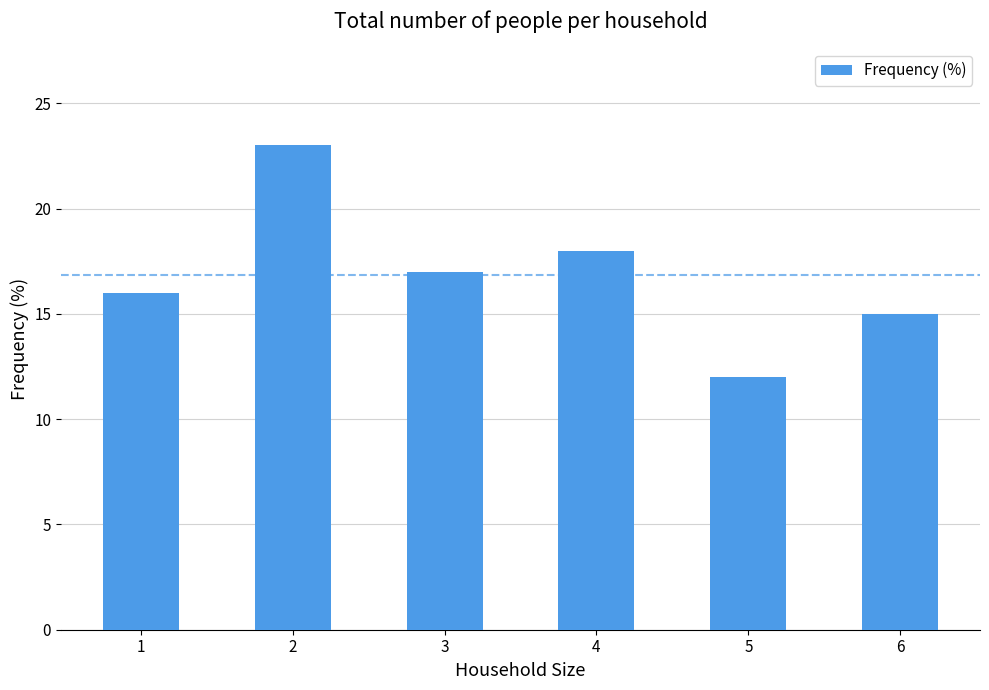

The chart shows a value of 9 at 3. True or false?

False